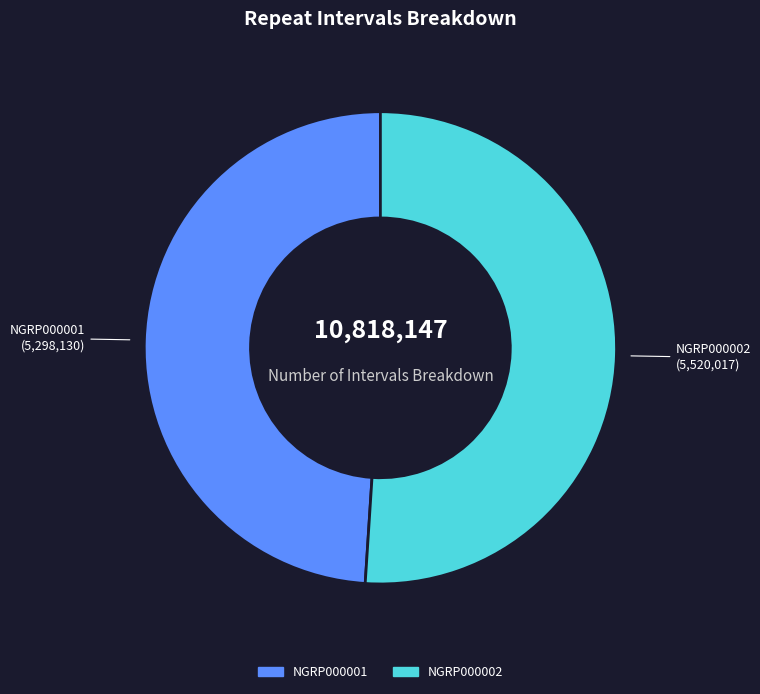

Approximately how many times larger is the value at NGRP000001 compared to NGRP000002?

1.0